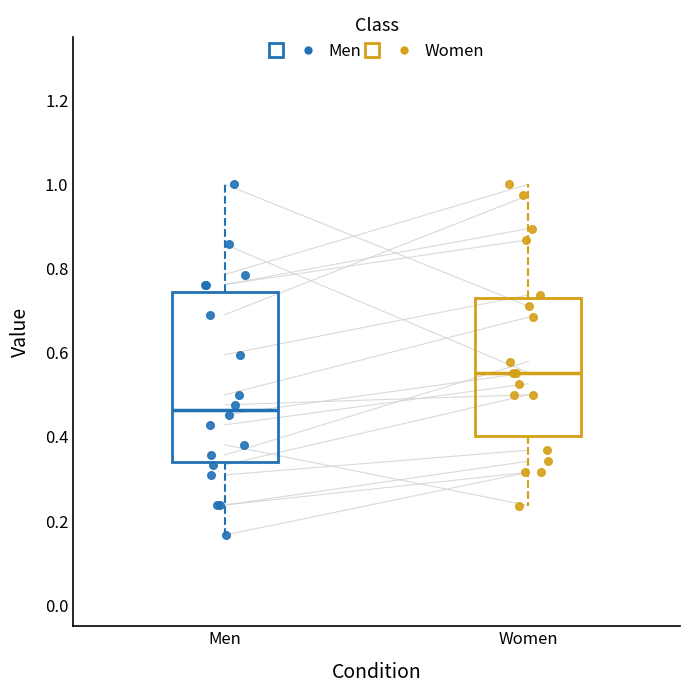

Which box is the tallest, from its lower edge to its upper edge?

Men